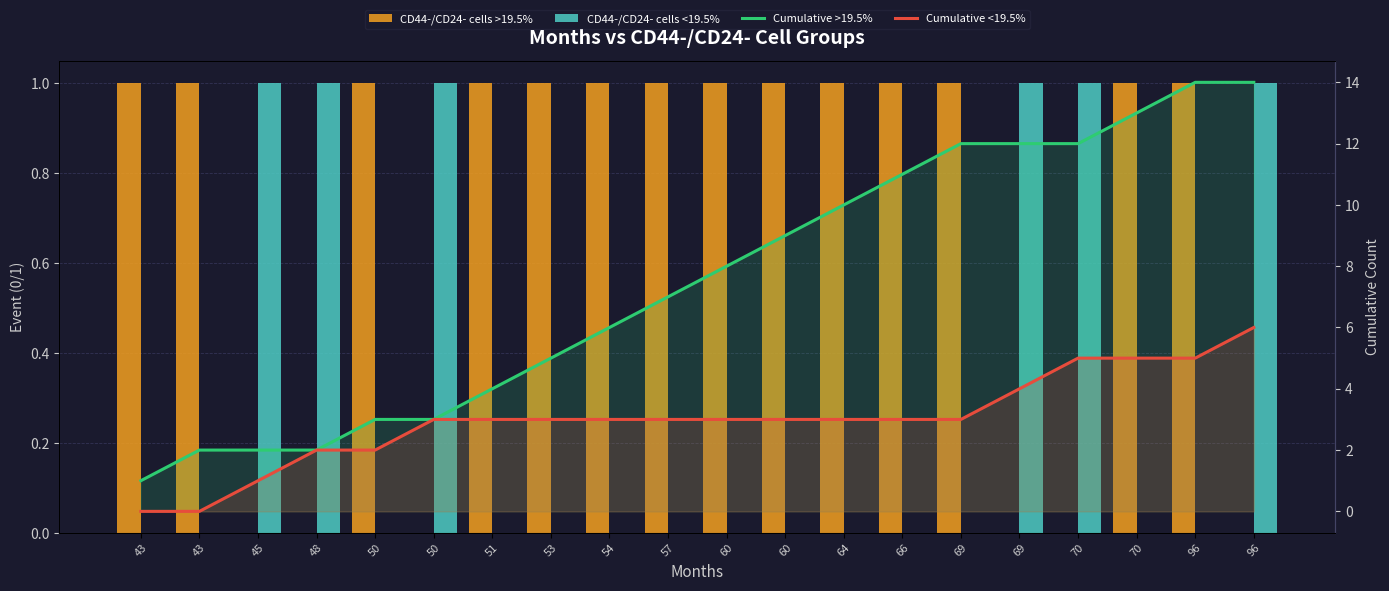

How many positive values does the CD44-/CD24- cells >19.5% series have?

14